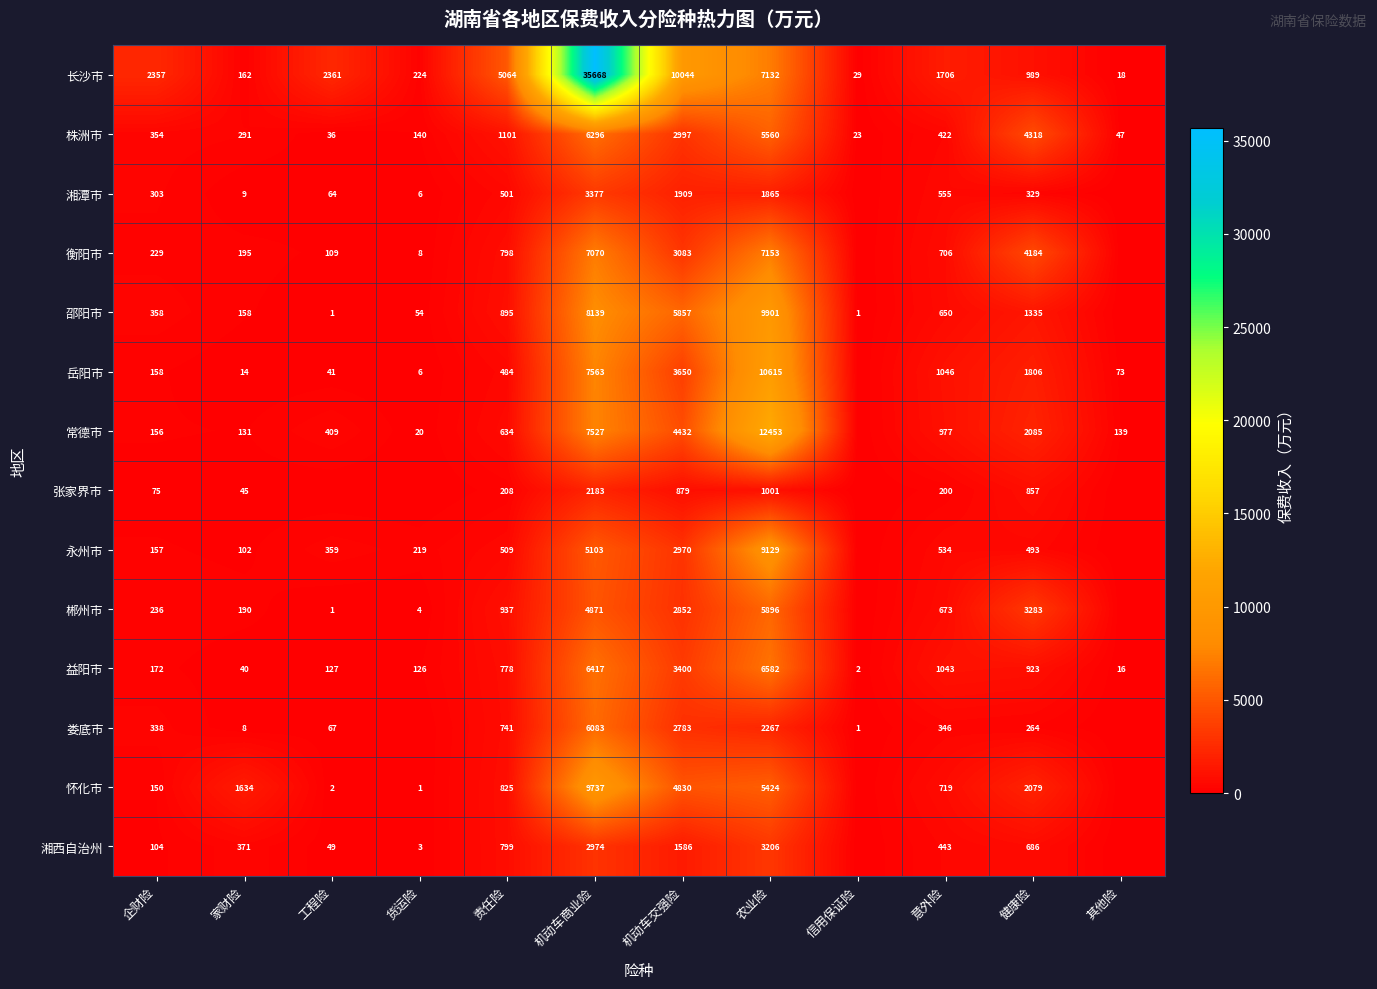

The value of 常德市 at 机动车商业险 is 9802.7. True or false?

False